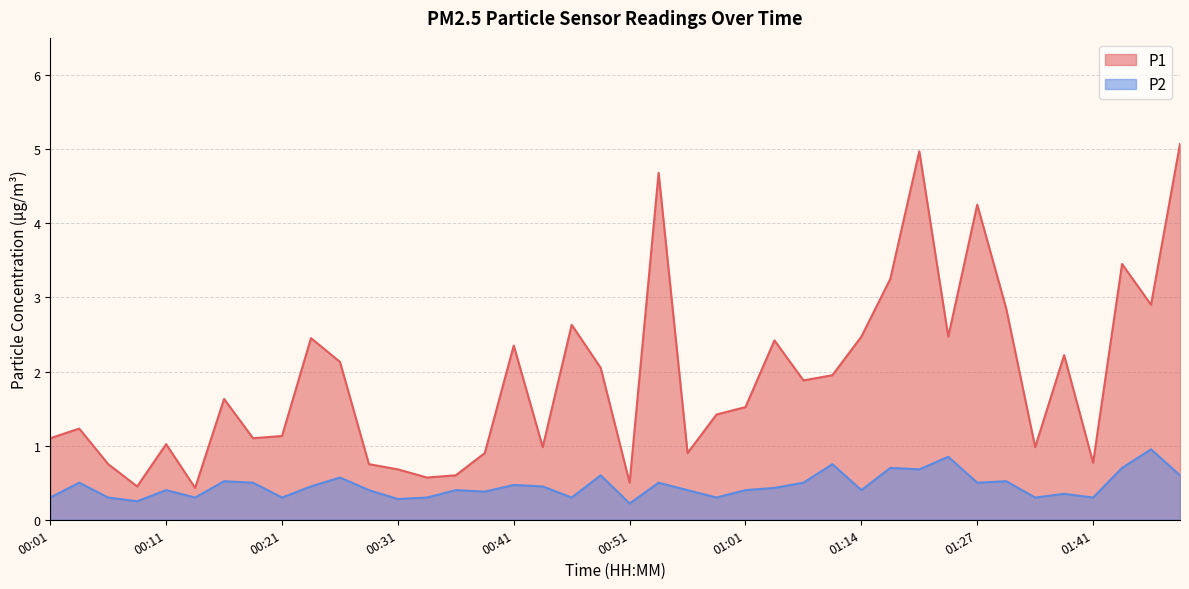

True or false: P2 has more than 2 interior local peaks.

True